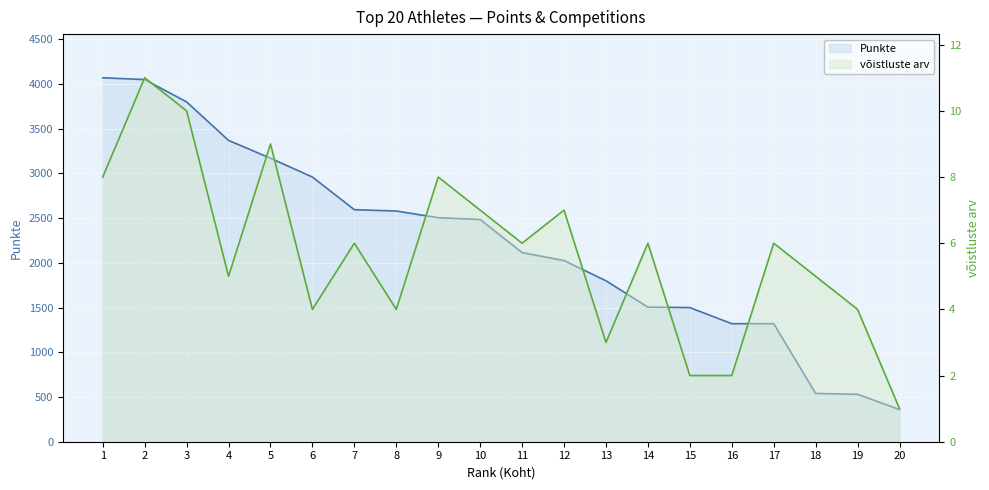

True or false: võistluste arv and Punkte cross at least once.

False